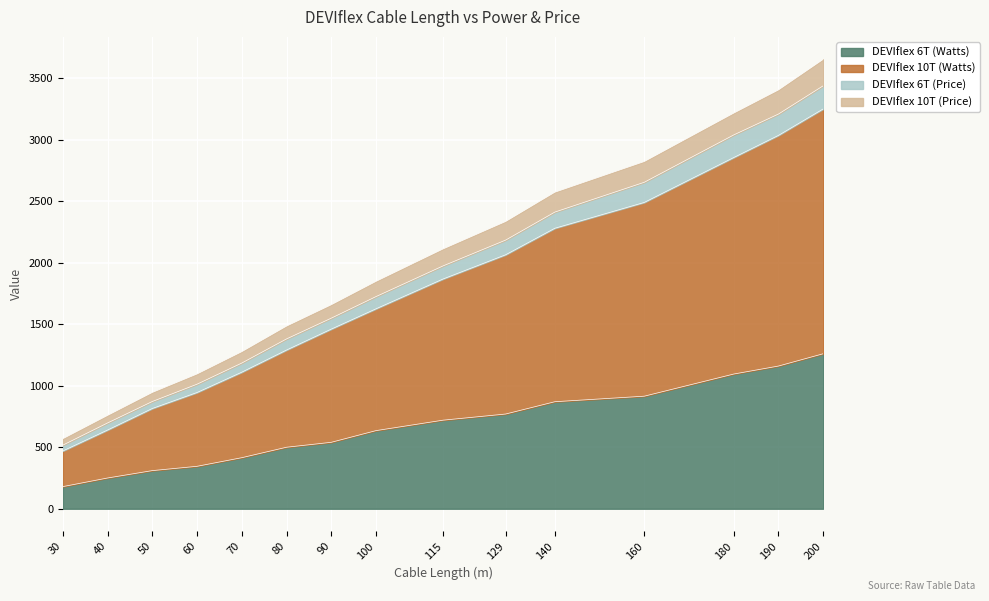

What is the sum of all DEVIflex 6T (Watts) values?

9965.0